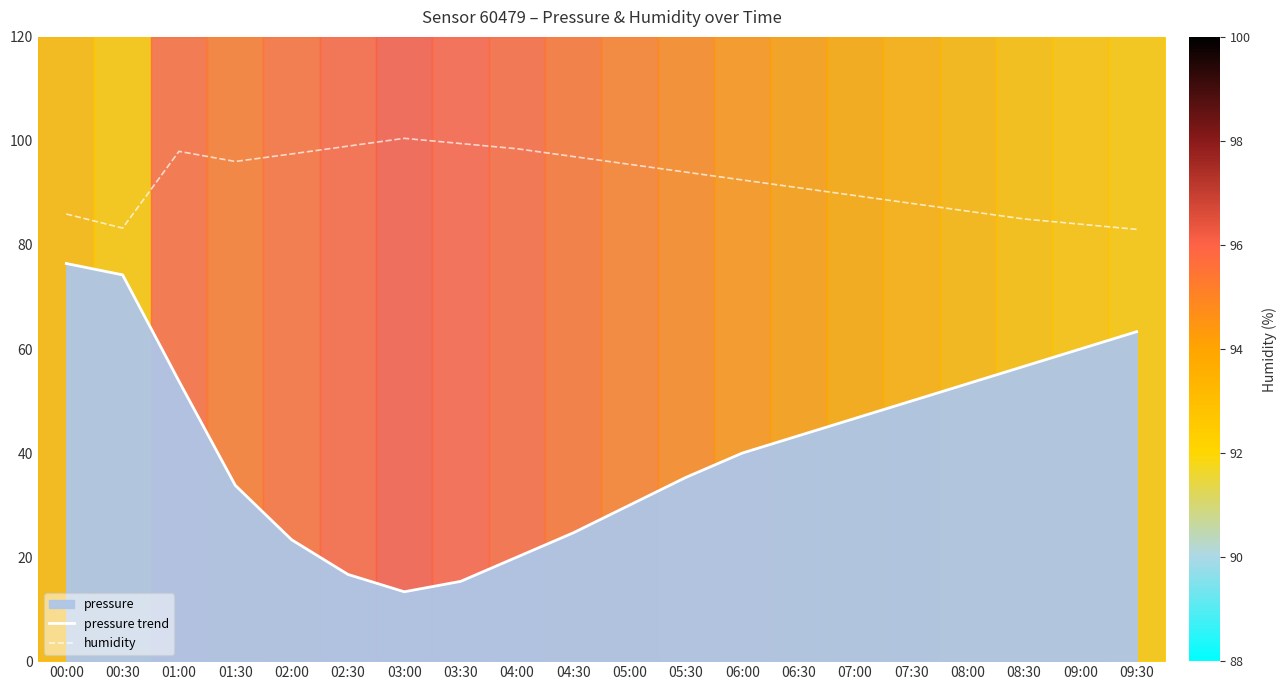

Count the number of data series in this chart.

2